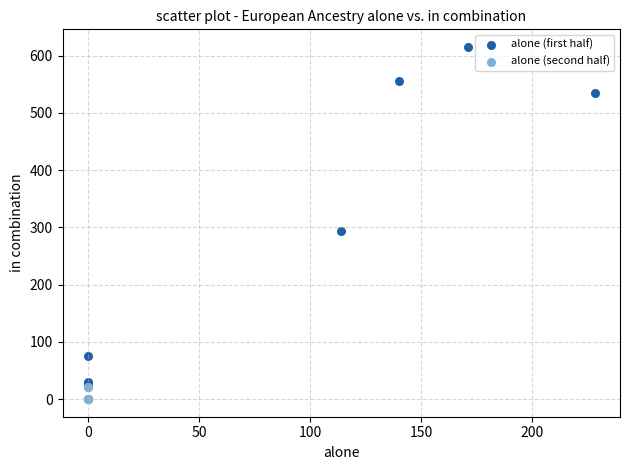

Which series contains the lowest Y value?

alone (second half)